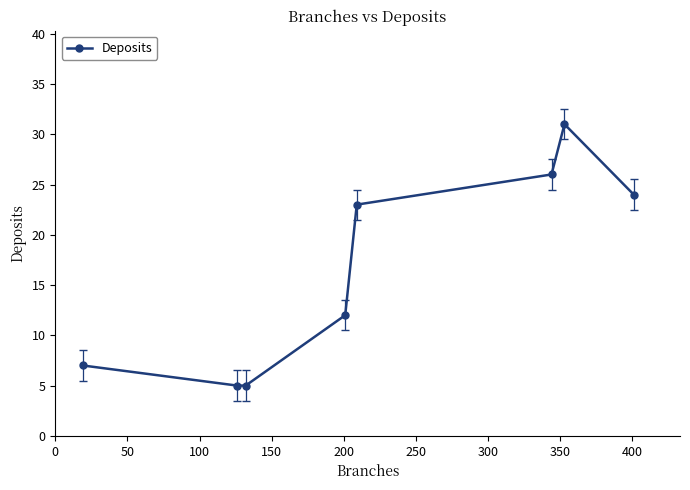

What is the smallest value displayed?

5